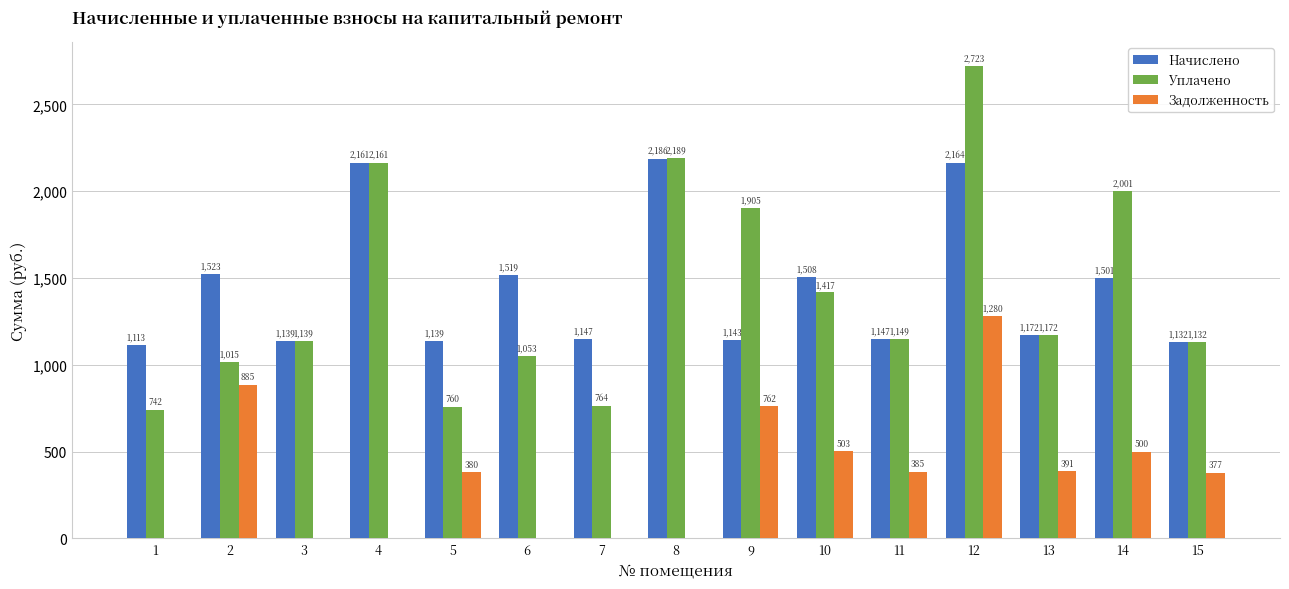

The Уплачено series shows 571.1 at 10. True or false?

False